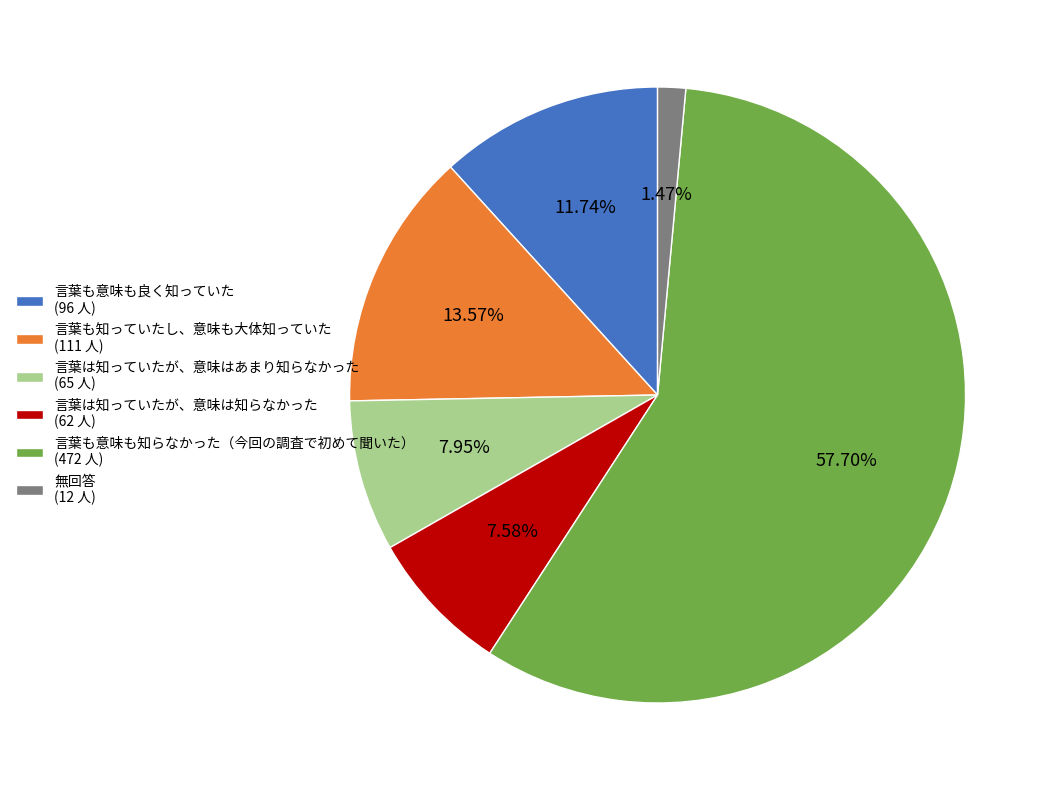

Which has a higher value, 無回答 or 言葉も意味も良く知っていた?

言葉も意味も良く知っていた